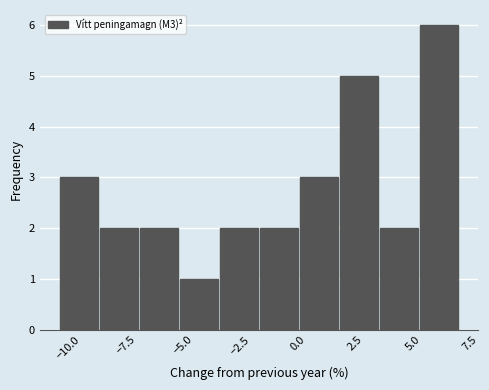

Read against the x-axis, roughly where is the centre of the tallest bar?

6.0